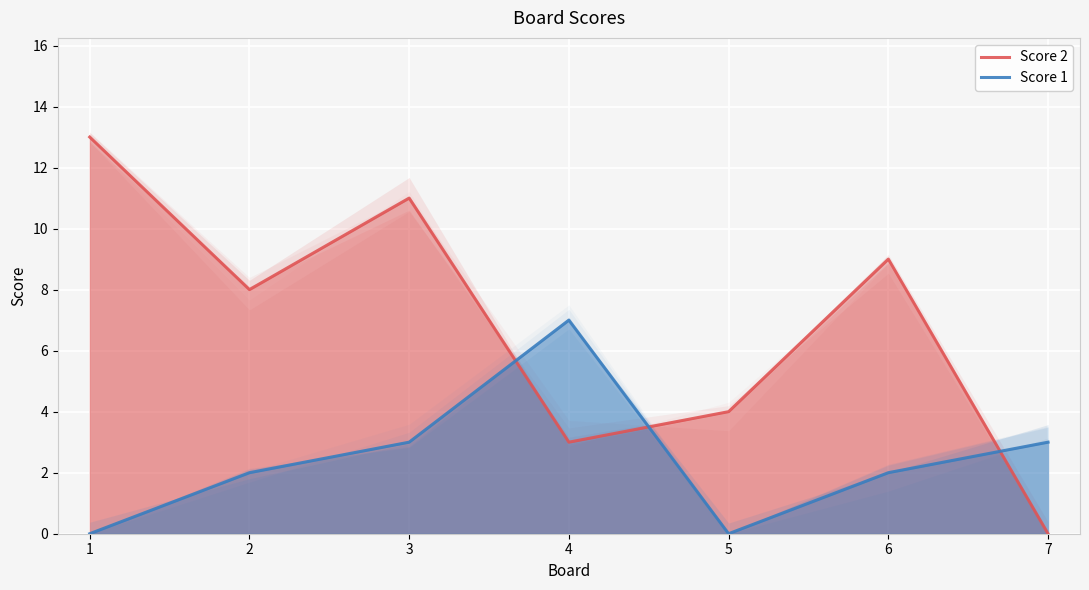

Reading left to right, what are all the values shown in this chart?

Score 2: 1=13	2=8	3=11	4=3	5=4	6=9	7=0
Score 1: 1=0	2=2	3=3	4=7	5=0	6=2	7=3